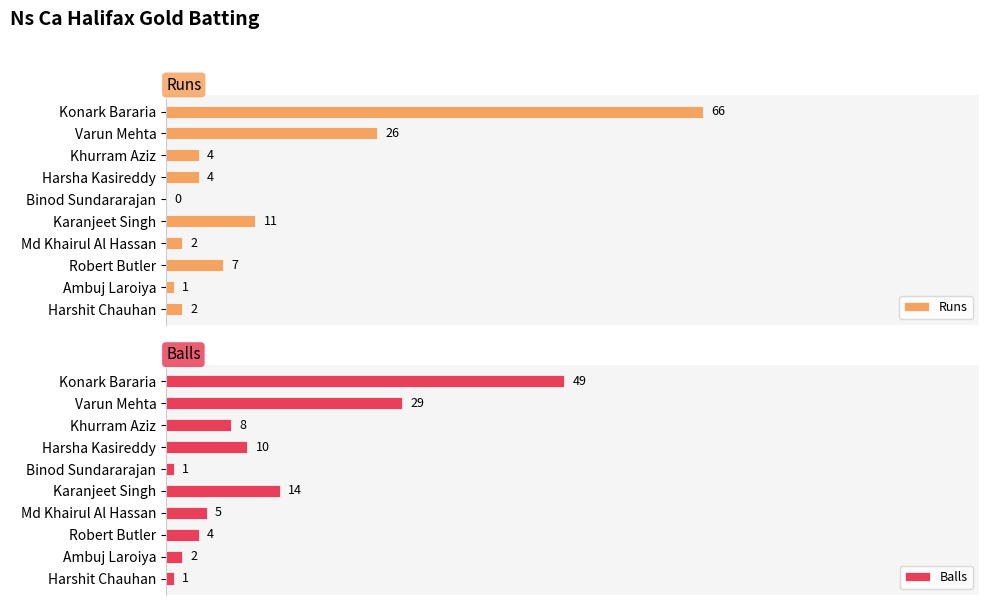

At which label does Balls reach its peak?

Konark Bararia